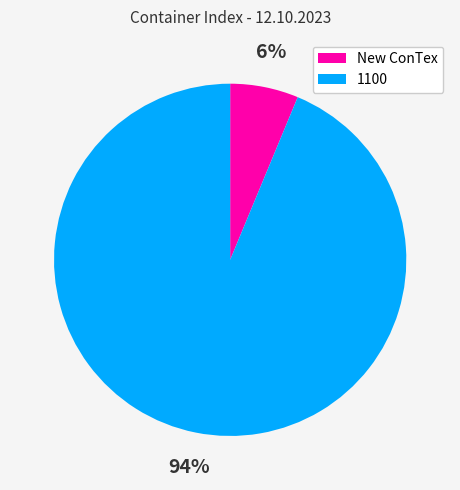

To the nearest percent, what is the average slice percentage?

50%